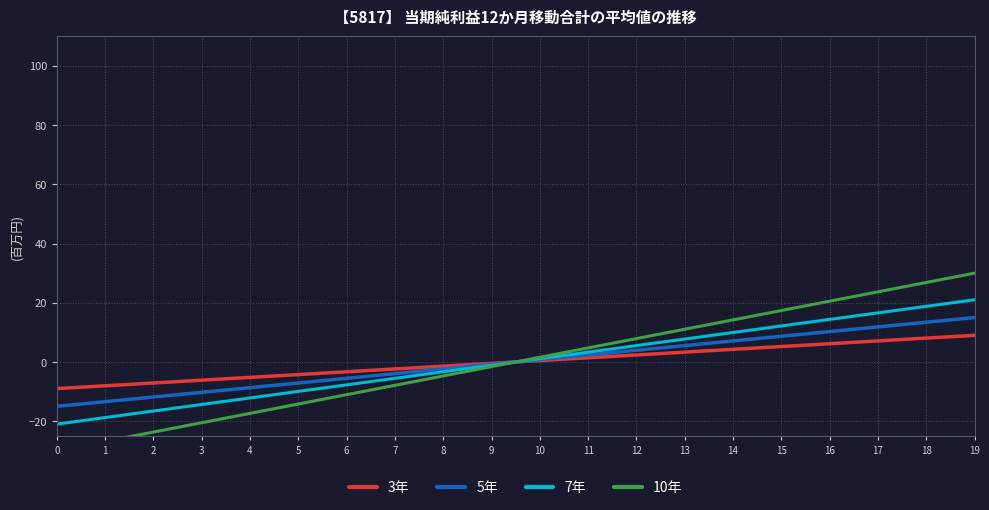

How many lines are shown in the chart?

4